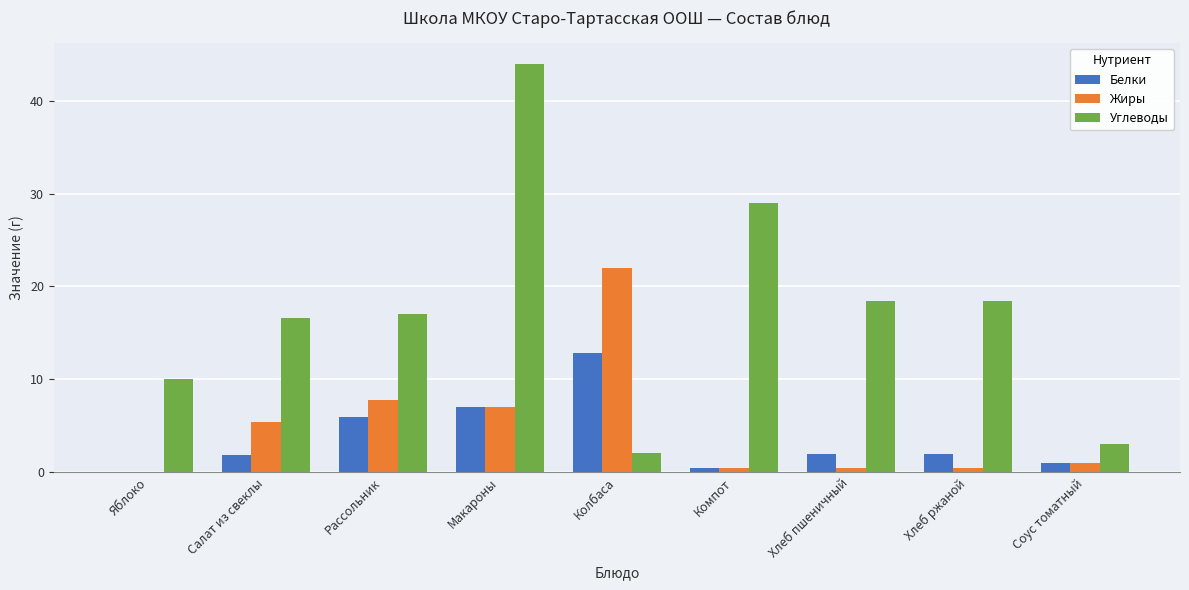

Is the value of Белки at Салат из свеклы greater than the value of Жиры at Хлеб пшеничный?

Yes